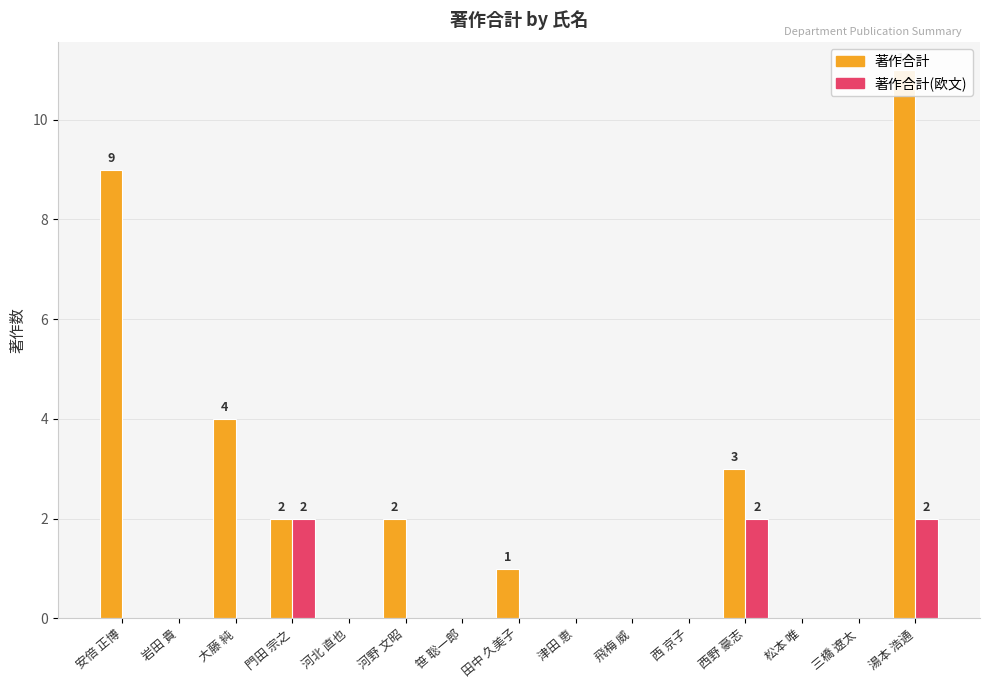

The value of 著作合計 at 安倍 正博 is 9. True or false?

True